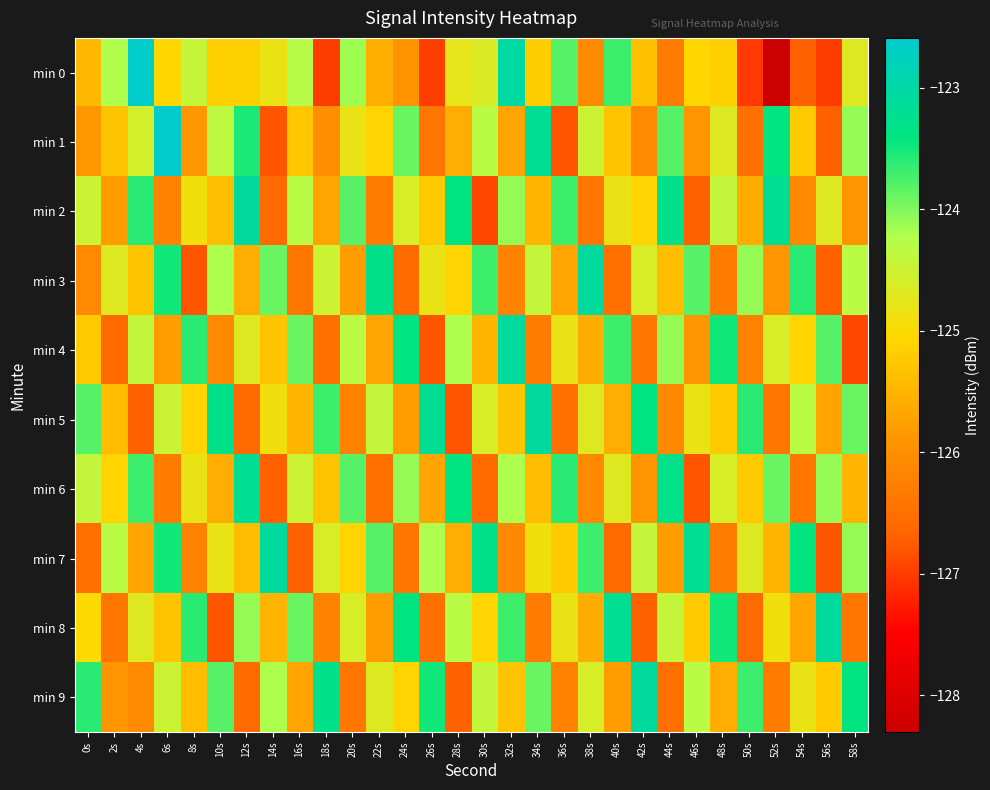

Reading left to right, list all the values displayed in this chart.

min 0: 0s=-125.5	2s=-124.2	4s=-122.6	6s=-125.1	8s=-124.4	10s=-125.1	12s=-125.1	14s=-124.8	16s=-124.3	18s=-127.0	20s=-124.1	22s=-125.6	24s=-125.9	26s=-127.0	28s=-124.8	30s=-124.7	32s=-123.0	34s=-125.2	36s=-123.8	38s=-126.1	40s=-123.7	42s=-125.3	44s=-126.3	46s=-125.0	48s=-125.1	50s=-127.0	52s=-128.3	54s=-126.7	56s=-127.0	58s=-124.7
min 1: 0s=-125.9	2s=-125.3	4s=-124.6	6s=-122.6	8s=-125.9	10s=-124.3	12s=-123.5	14s=-126.8	16s=-125.3	18s=-126.0	20s=-124.8	22s=-125.1	24s=-123.9	26s=-126.4	28s=-125.6	30s=-124.3	32s=-125.7	34s=-123.2	36s=-126.8	38s=-124.5	40s=-125.3	42s=-126.1	44s=-123.8	46s=-125.9	48s=-124.7	50s=-126.5	52s=-123.4	54s=-125.2	56s=-126.7	58s=-124.1
min 2: 0s=-124.5	2s=-125.8	4s=-123.6	6s=-126.2	8s=-124.9	10s=-125.4	12s=-123.1	14s=-126.6	16s=-124.3	18s=-125.7	20s=-123.8	22s=-126.3	24s=-124.6	26s=-125.2	28s=-123.4	30s=-126.9	32s=-124.1	34s=-125.5	36s=-123.7	38s=-126.4	40s=-124.8	42s=-125.1	44s=-123.3	46s=-126.7	48s=-124.4	50s=-125.6	52s=-123.2	54s=-126.1	56s=-124.7	58s=-125.9
min 3: 0s=-126.1	2s=-124.7	4s=-125.3	6s=-123.5	8s=-126.8	10s=-124.2	12s=-125.6	14s=-123.9	16s=-126.4	18s=-124.5	20s=-125.8	22s=-123.3	24s=-126.6	26s=-124.8	28s=-125.1	30s=-123.7	32s=-126.2	34s=-124.4	36s=-125.7	38s=-123.1	40s=-126.5	42s=-124.6	44s=-125.4	46s=-123.8	48s=-126.3	50s=-124.1	52s=-125.9	54s=-123.6	56s=-126.7	58s=-124.3
min 4: 0s=-125.2	2s=-126.6	4s=-124.4	6s=-125.8	8s=-123.6	10s=-126.1	12s=-124.7	14s=-125.3	16s=-123.9	18s=-126.5	20s=-124.3	22s=-125.7	24s=-123.4	26s=-126.8	28s=-124.2	30s=-125.5	32s=-123.1	34s=-126.3	36s=-124.8	38s=-125.6	40s=-123.7	42s=-126.4	44s=-124.1	46s=-125.9	48s=-123.5	50s=-126.2	52s=-124.6	54s=-125.1	56s=-123.8	58s=-126.9
min 5: 0s=-123.8	2s=-125.4	4s=-126.7	6s=-124.5	8s=-125.1	10s=-123.3	12s=-126.6	14s=-124.9	16s=-125.5	18s=-123.7	20s=-126.2	22s=-124.4	24s=-125.8	26s=-123.2	28s=-126.8	30s=-124.6	32s=-125.3	34s=-123.1	36s=-126.5	38s=-124.7	40s=-125.6	42s=-123.4	44s=-126.1	46s=-124.8	48s=-125.2	50s=-123.6	52s=-126.4	54s=-124.3	56s=-125.7	58s=-123.9
min 6: 0s=-124.4	2s=-125.1	4s=-123.7	6s=-126.3	8s=-124.8	10s=-125.6	12s=-123.2	14s=-126.7	16s=-124.5	18s=-125.3	20s=-123.8	22s=-126.5	24s=-124.1	26s=-125.7	28s=-123.4	30s=-126.6	32s=-124.2	34s=-125.4	36s=-123.6	38s=-126.1	40s=-124.7	42s=-125.9	44s=-123.3	46s=-126.8	48s=-124.6	50s=-125.2	52s=-123.9	54s=-126.4	56s=-124.1	58s=-125.5
min 7: 0s=-126.5	2s=-124.3	4s=-125.7	6s=-123.5	8s=-126.2	10s=-124.8	12s=-125.4	14s=-123.1	16s=-126.7	18s=-124.6	20s=-125.1	22s=-123.8	24s=-126.4	26s=-124.2	28s=-125.6	30s=-123.3	32s=-126.1	34s=-124.9	36s=-125.2	38s=-123.7	40s=-126.6	42s=-124.4	44s=-125.8	46s=-123.2	48s=-126.3	50s=-124.7	52s=-125.5	54s=-123.4	56s=-126.8	58s=-124.1
min 8: 0s=-125.0	2s=-126.4	4s=-124.7	6s=-125.3	8s=-123.6	10s=-126.8	12s=-124.1	14s=-125.5	16s=-123.9	18s=-126.2	20s=-124.6	22s=-125.8	24s=-123.4	26s=-126.5	28s=-124.3	30s=-125.1	32s=-123.7	34s=-126.3	36s=-124.8	38s=-125.6	40s=-123.2	42s=-126.7	44s=-124.4	46s=-125.2	48s=-123.5	50s=-126.6	52s=-124.9	54s=-125.7	56s=-123.1	58s=-126.4
min 9: 0s=-123.6	2s=-125.9	4s=-126.1	6s=-124.5	8s=-125.4	10s=-123.8	12s=-126.6	14s=-124.2	16s=-125.7	18s=-123.3	20s=-126.4	22s=-124.7	24s=-125.1	26s=-123.5	28s=-126.7	30s=-124.4	32s=-125.3	34s=-123.9	36s=-126.2	38s=-124.6	40s=-125.8	42s=-123.1	44s=-126.5	46s=-124.3	48s=-125.6	50s=-123.7	52s=-126.3	54s=-124.8	56s=-125.2	58s=-123.4